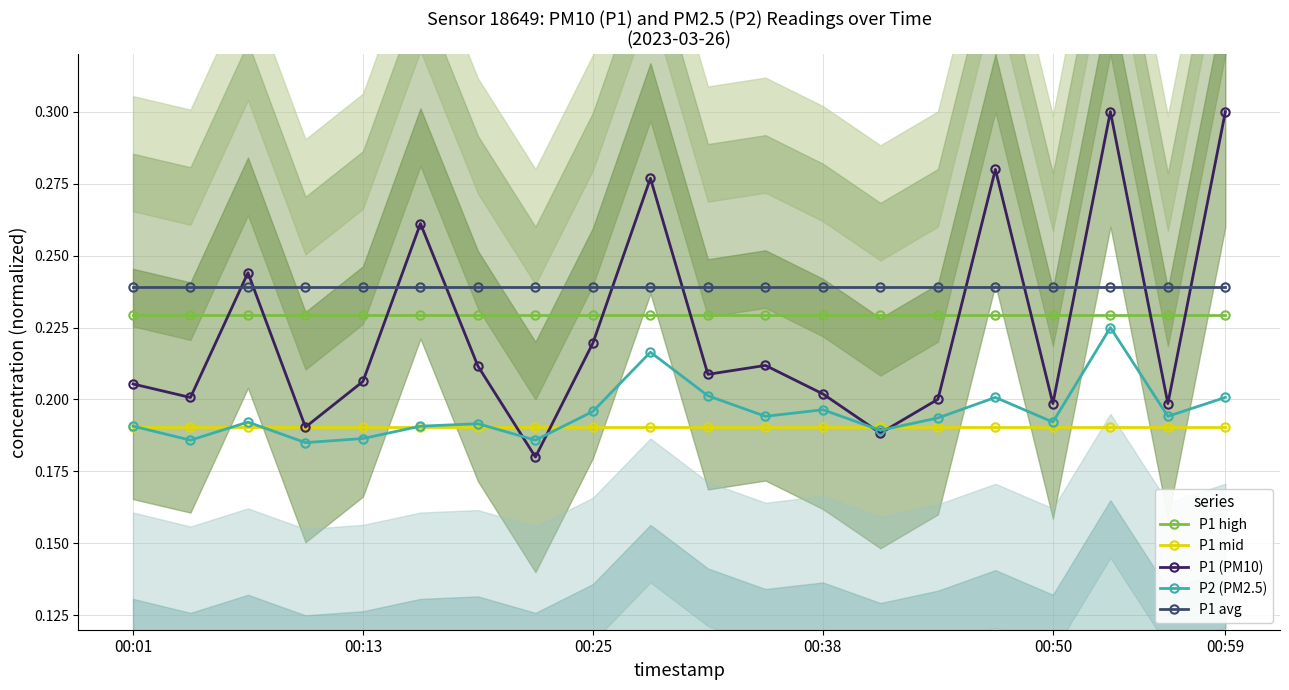

Between which two adjacent categories do P2 (PM2.5) and P1 (PM10) first intersect?

6 and 7